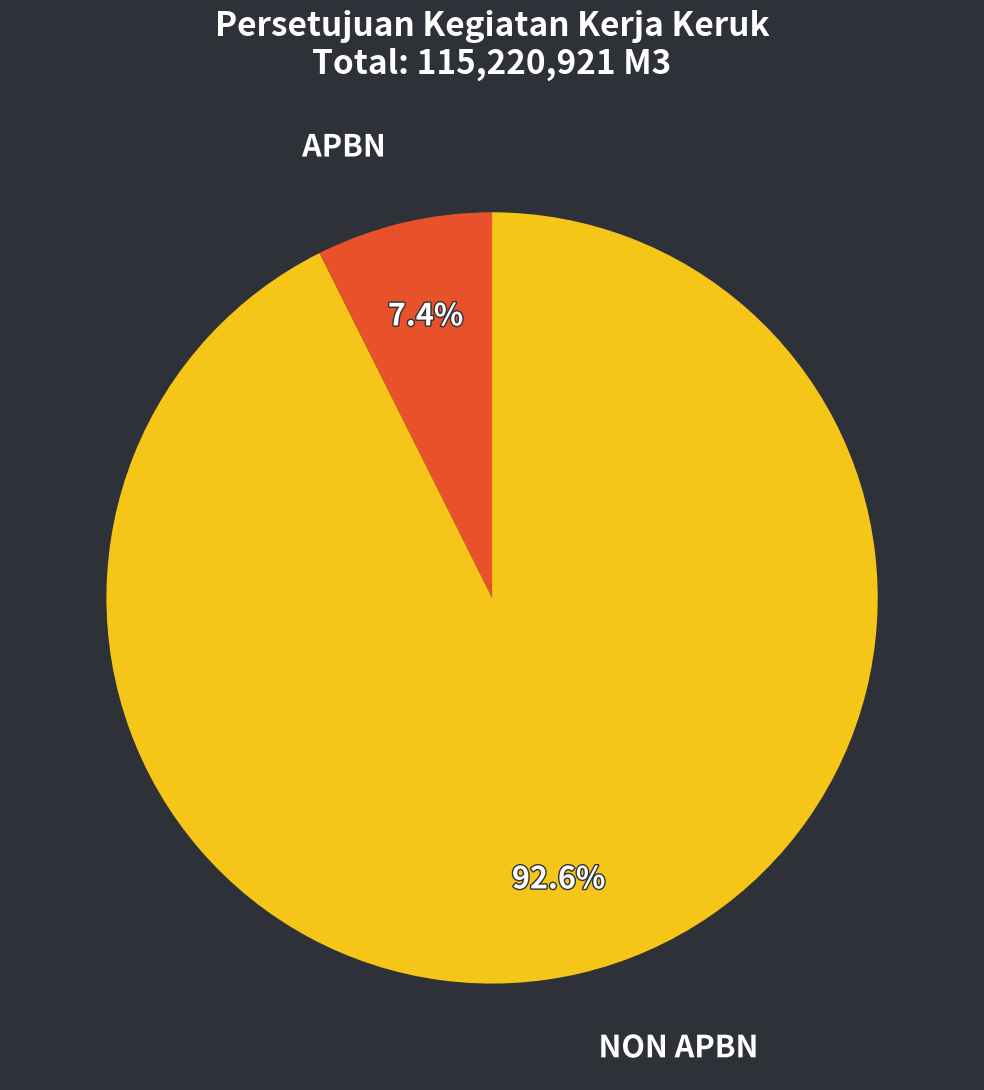

Rank the categories by value from lowest to highest.

APBN, NON APBN